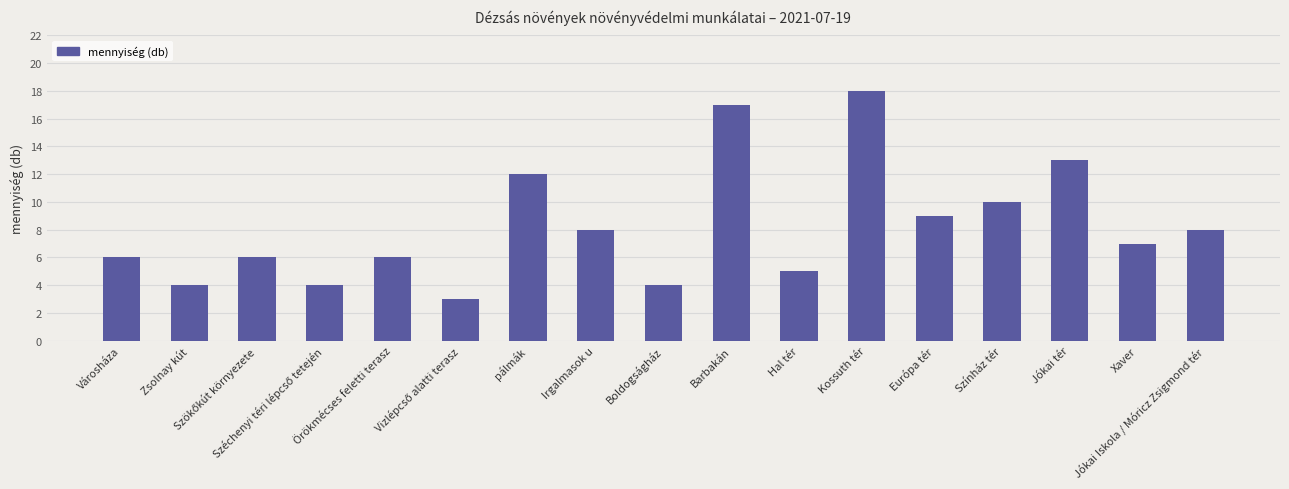

Reading left to right, list all the values displayed in this chart.

6	4	6	4	6	3	12	8	4	17	5	18	9	10	13	7	8